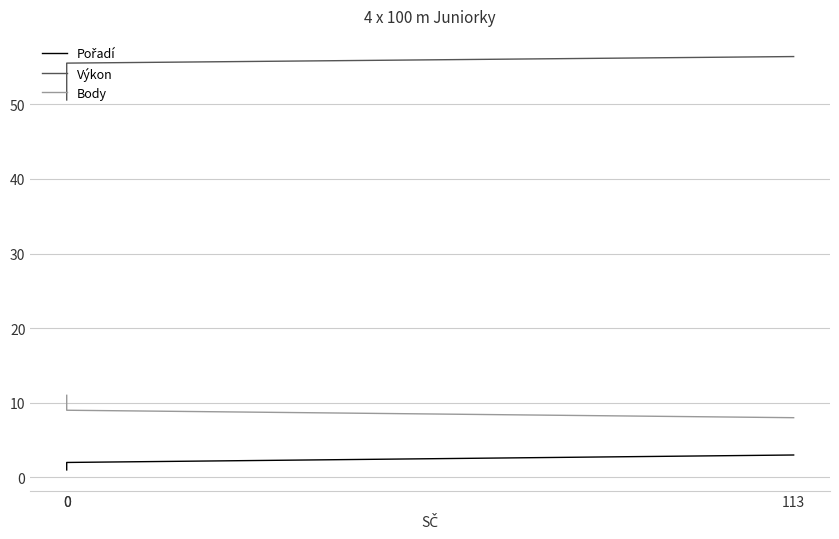

Between 0 and 113, which series saw the biggest shift?

Výkon